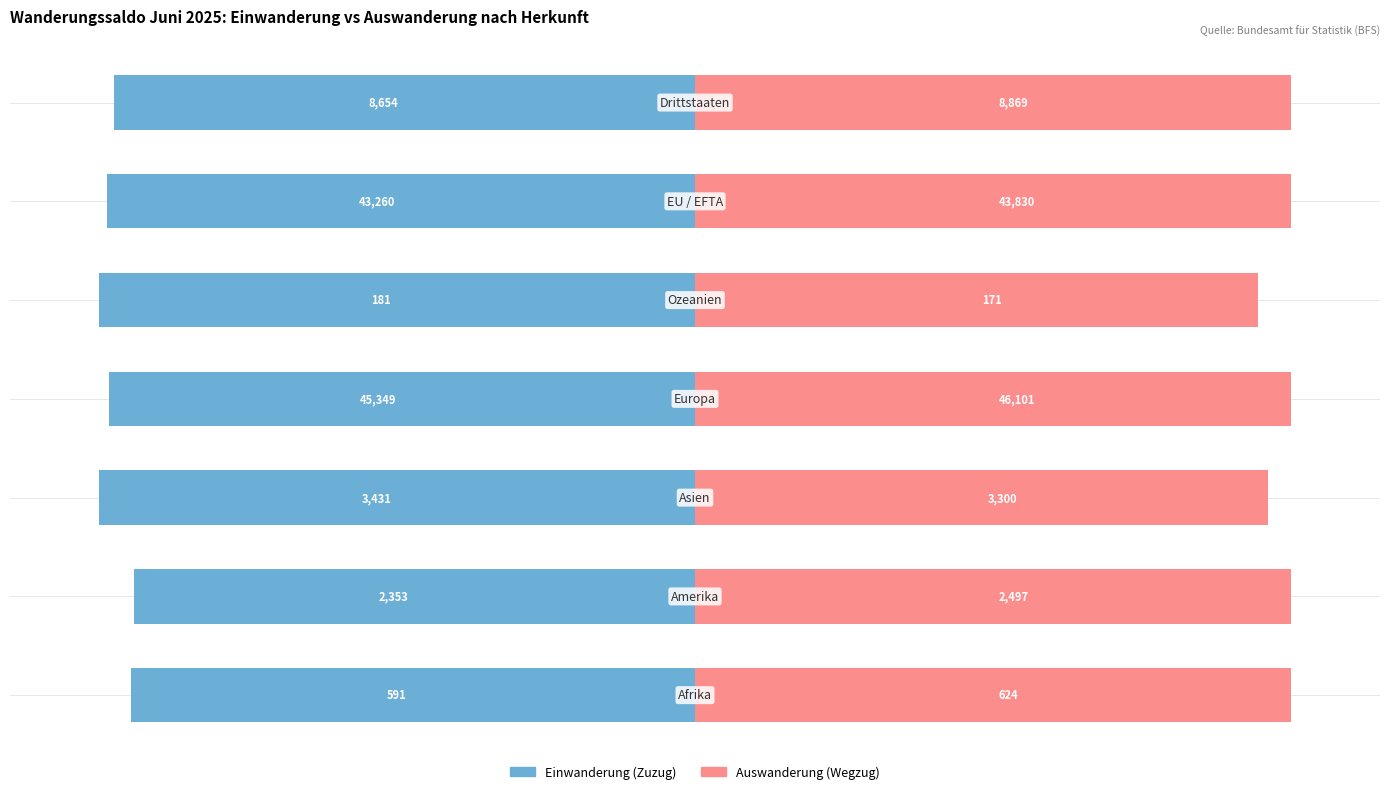

List the series in order of their peak value, highest first.

Auswanderung (Wegzug), Einwanderung (Zuzug)